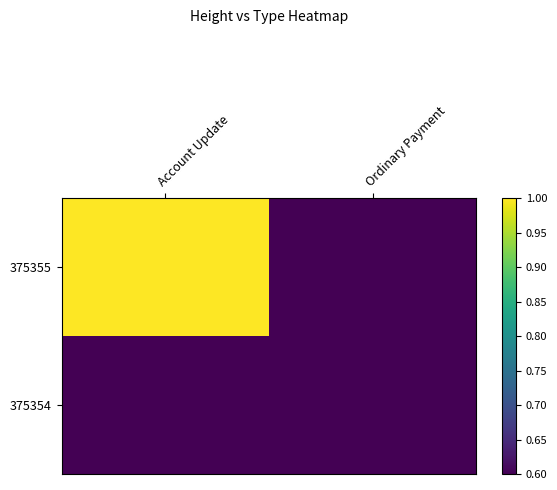

Rank the series by their average value, from highest to lowest.

375355, 375354